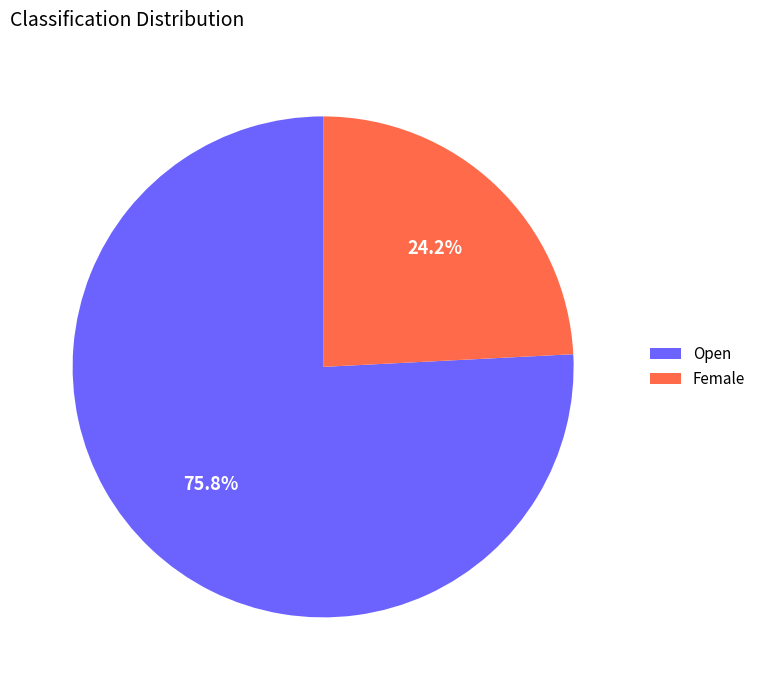

What portion of the pie excludes Open?

24.2%